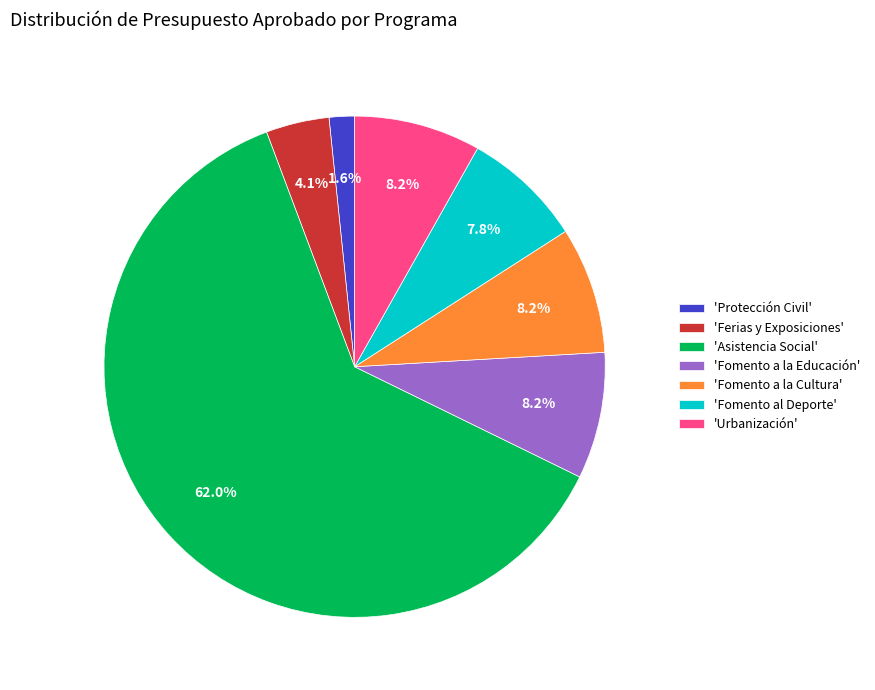

Is the sum of 'Asistencia Social' and 'Fomento a la Educación' greater than half?

Yes